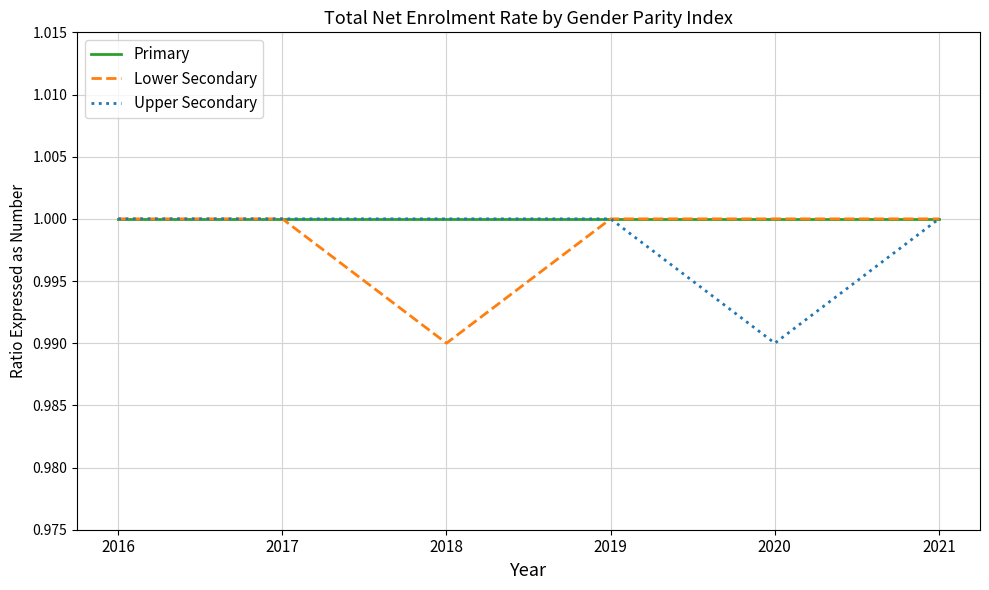

At which label is Lower Secondary closest to 0?

2018